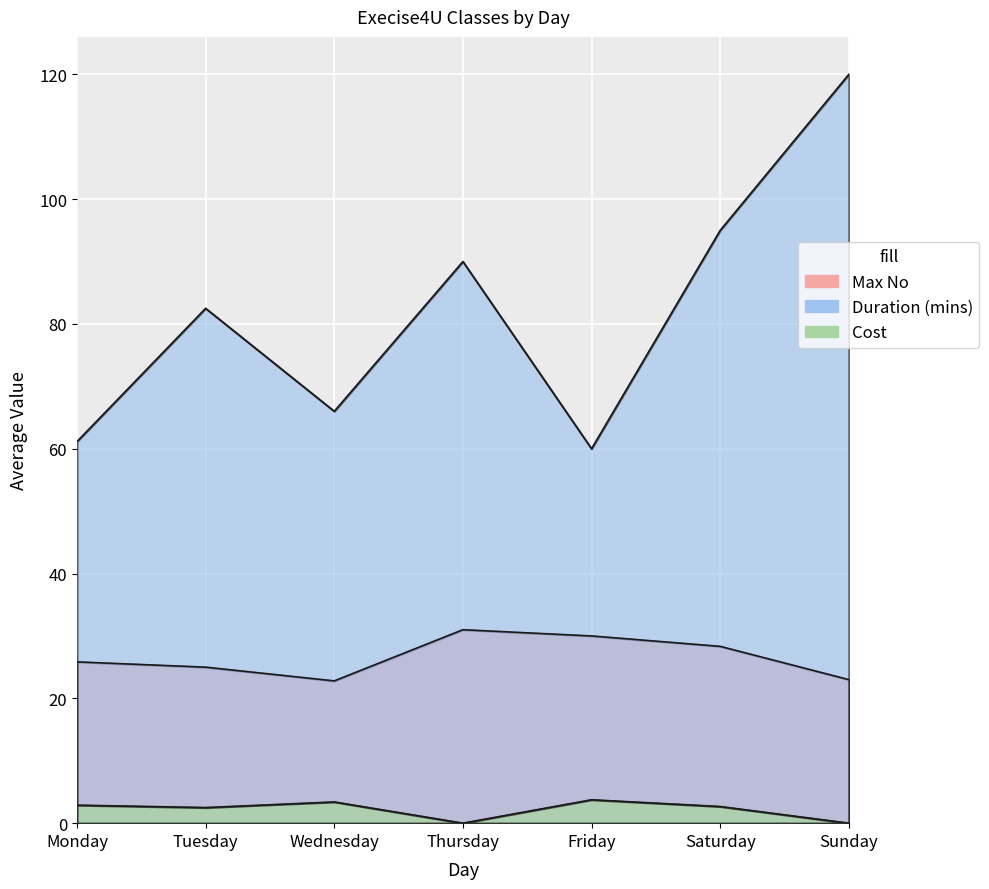

What is the greatest value displayed?

120.0